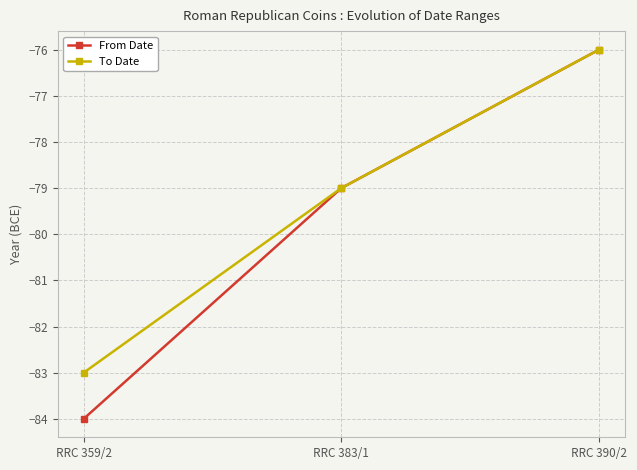

List the labels in order of To Date value, largest first.

RRC 390/2, RRC 383/1, RRC 359/2